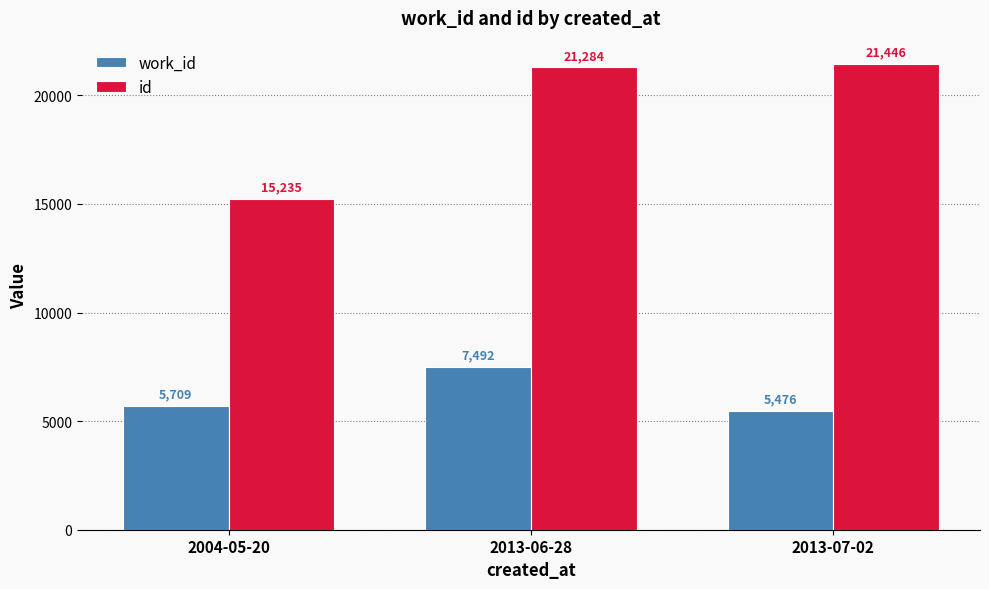

Reading left to right, what are all the values shown in this chart?

work_id: 5709	7492	5476
id: 15235	21284	21446